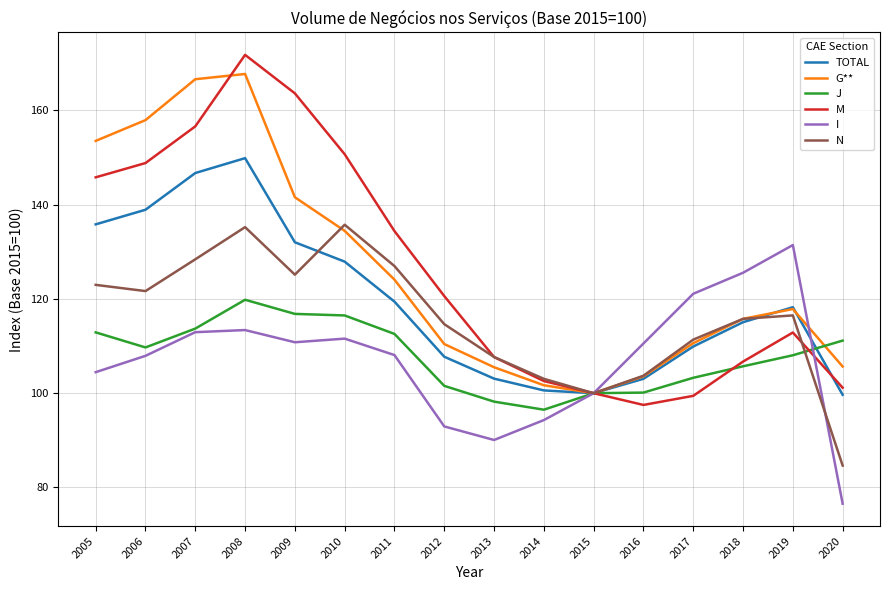

Rank the series by their maximum value, from lowest to highest.

J, I, N, TOTAL, G**, M